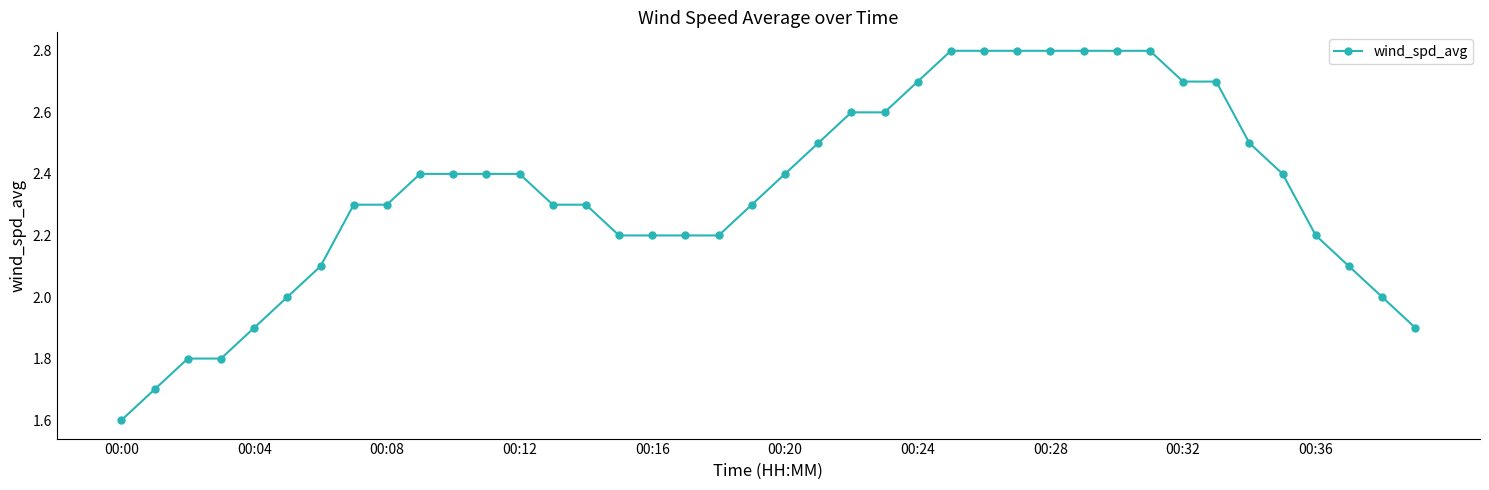

What is the smallest value displayed?

1.6